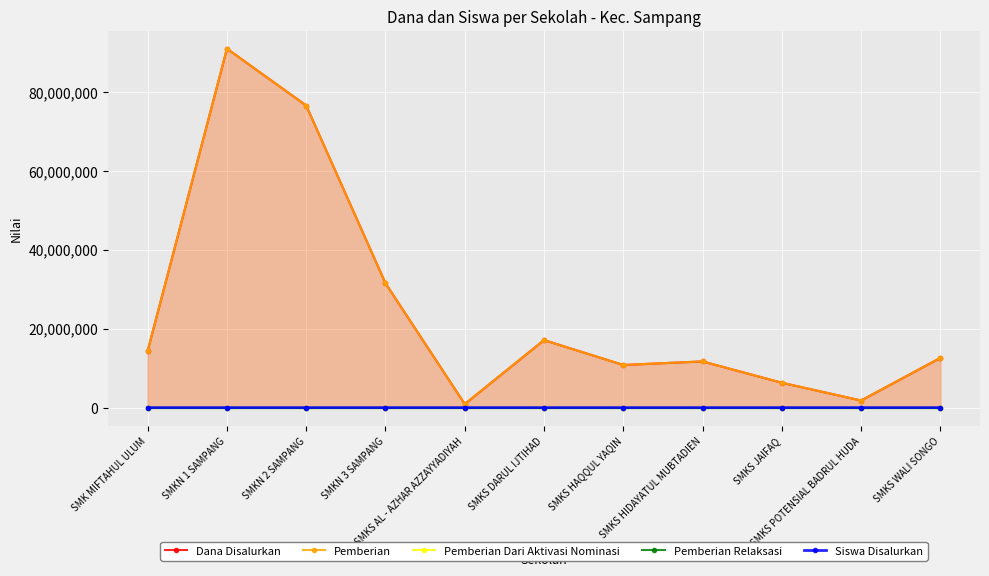

Which series has the widest spread of values?

Dana Disalurkan